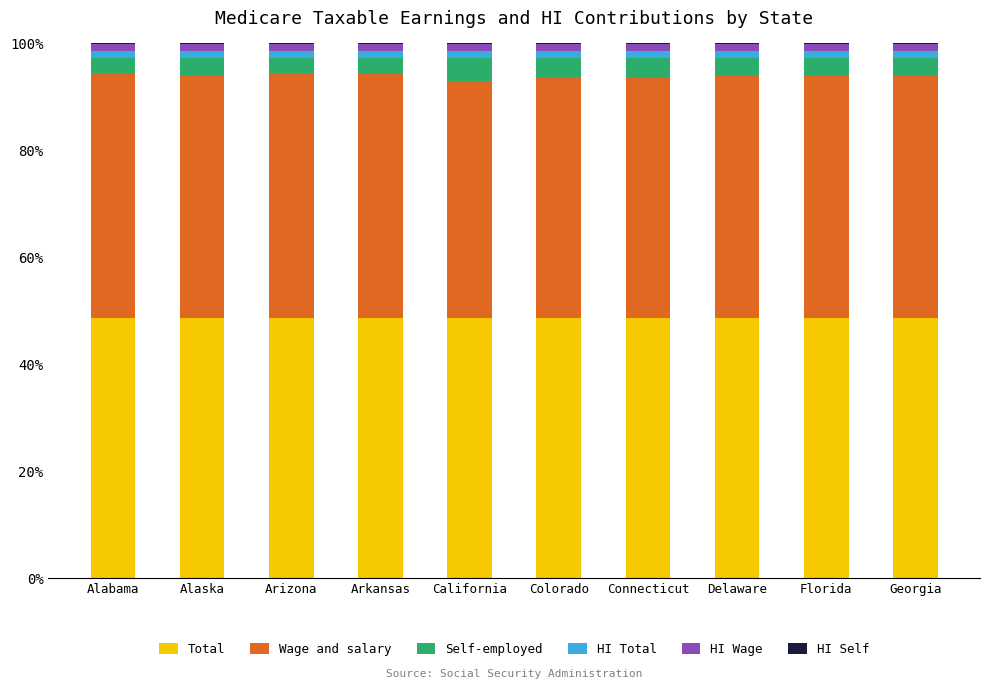

Is it true that Total equals 68.8 at Georgia?

False